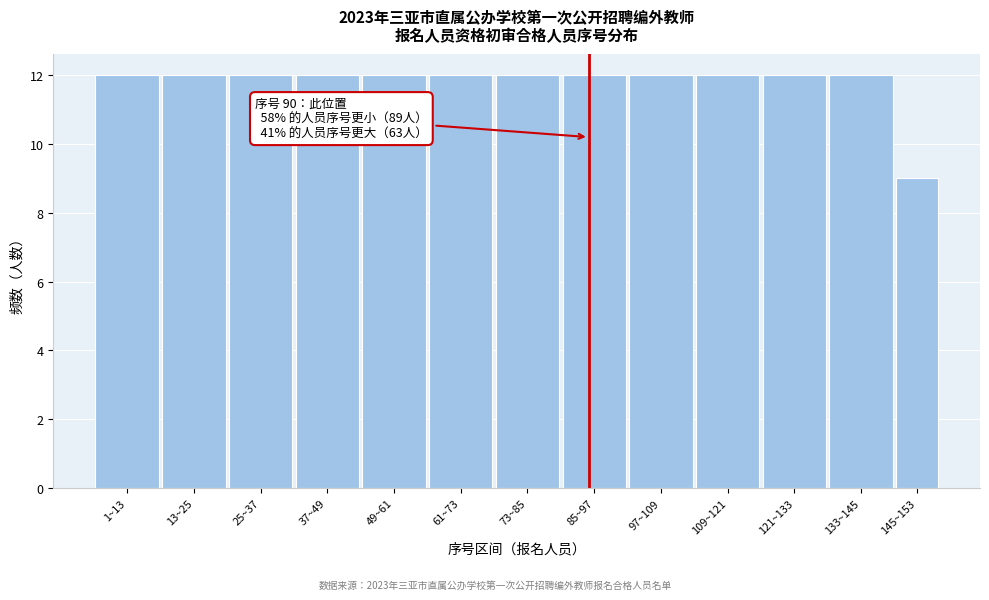

Reading left to right, extract all data points from this chart.

1~13=12	13~25=12	25~37=12	37~49=12	49~61=12	61~73=12	73~85=12	85~97=12	97~109=12	109~121=12	121~133=12	133~145=12	145~153=9